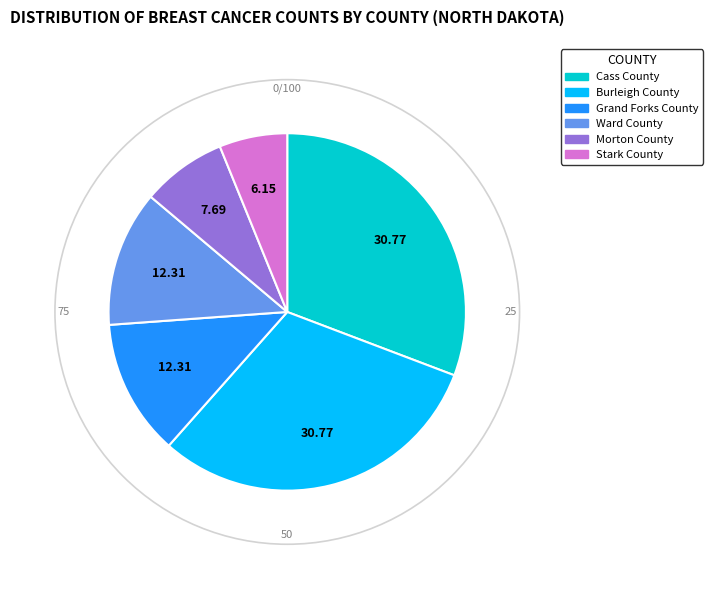

Does any single category account for the majority?

No